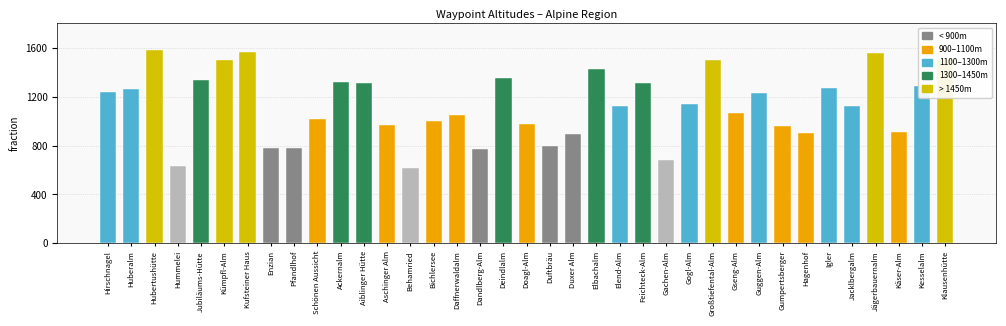

What is the label of the 12th bar from the left?

Aiblinger Hütte